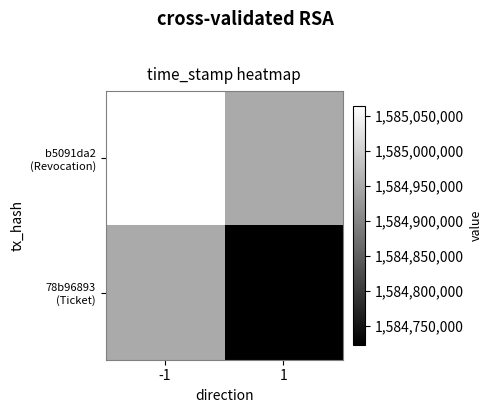

Rank the series by their maximum value, from highest to lowest.

b5091da2 (Revocation), 78b96893 (Ticket)